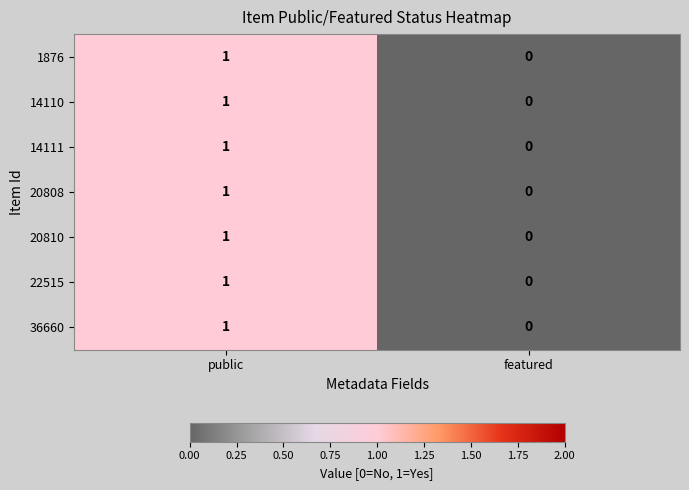

Rank the categories by 36660 value from highest to lowest.

public, featured